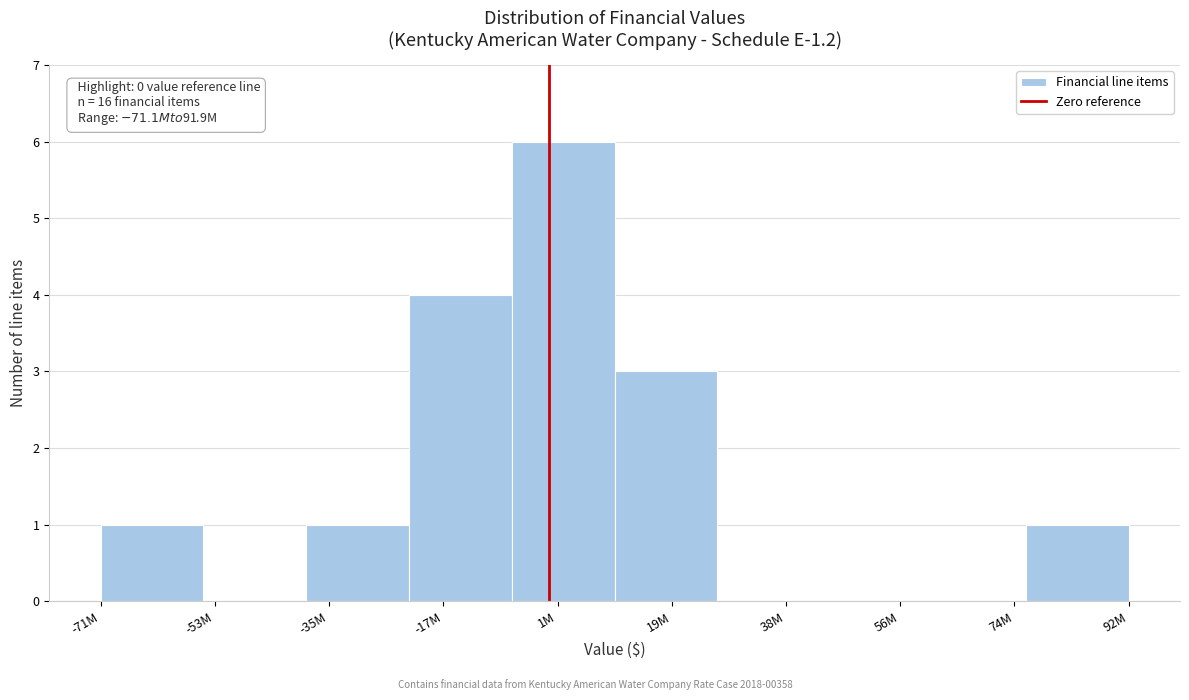

Reading left to right, list all the values displayed in this chart.

-71M=1	-53M=0	-35M=1	-17M=4	1M=6	19M=3	38M=0	56M=0	74M=0	92M=1